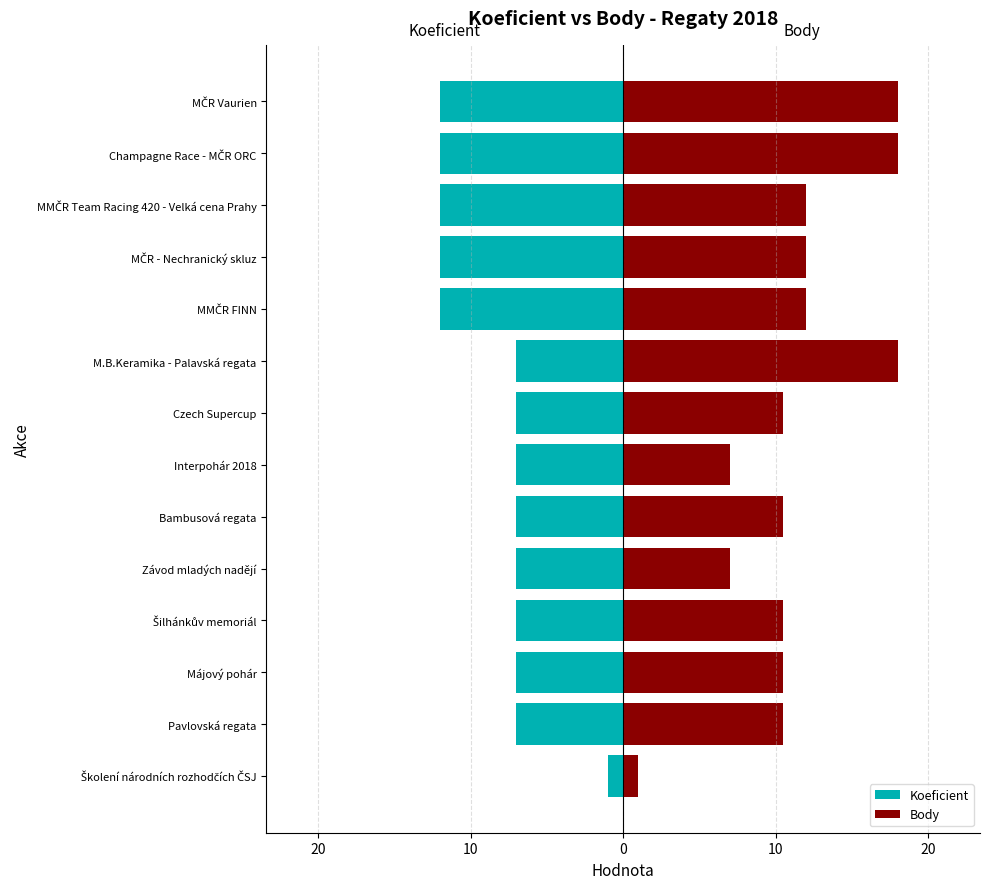

What is the average value of the Koeficient series?

8.4